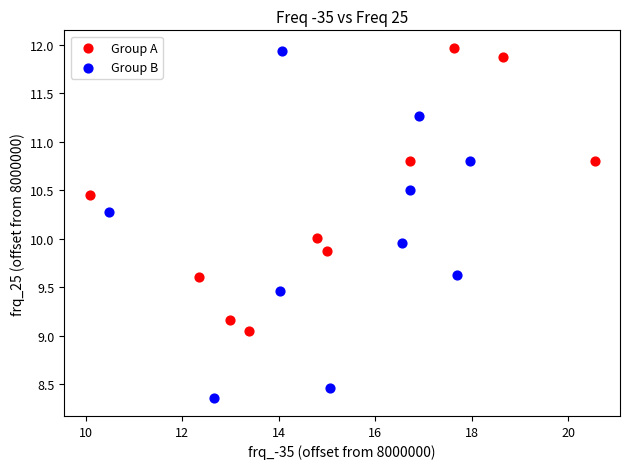

Which series contains the lowest Y value?

Group B